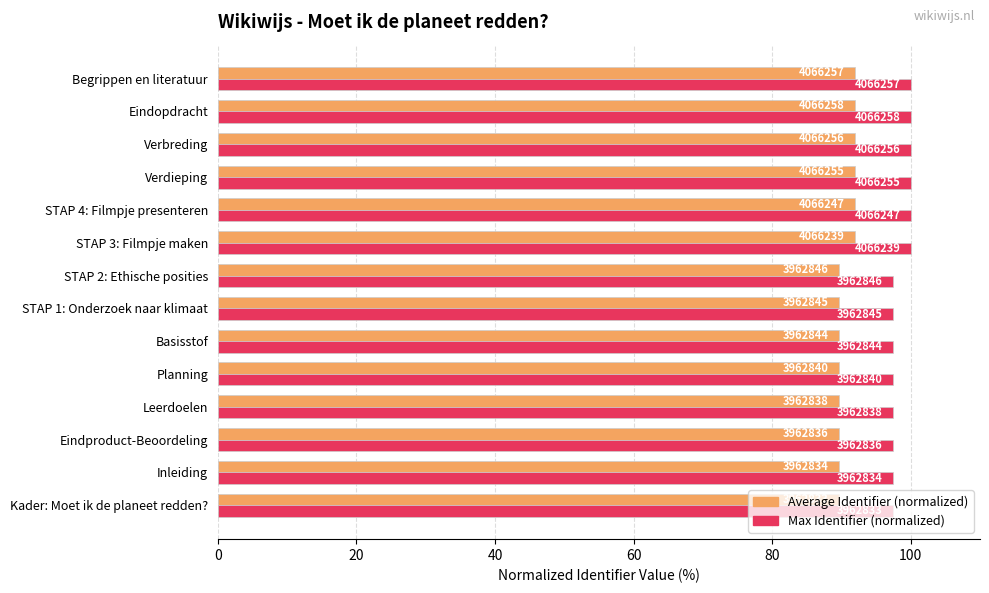

What are all the series names shown in the legend?

Average Identifier (normalized), Max Identifier (normalized)